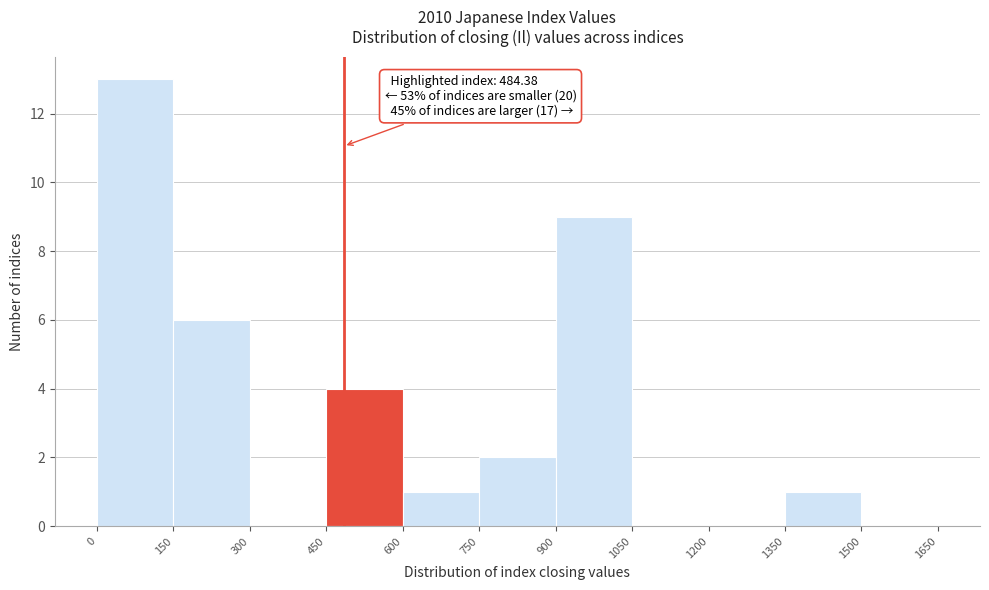

Which range on the x-axis has the tallest bar?

0 to 150